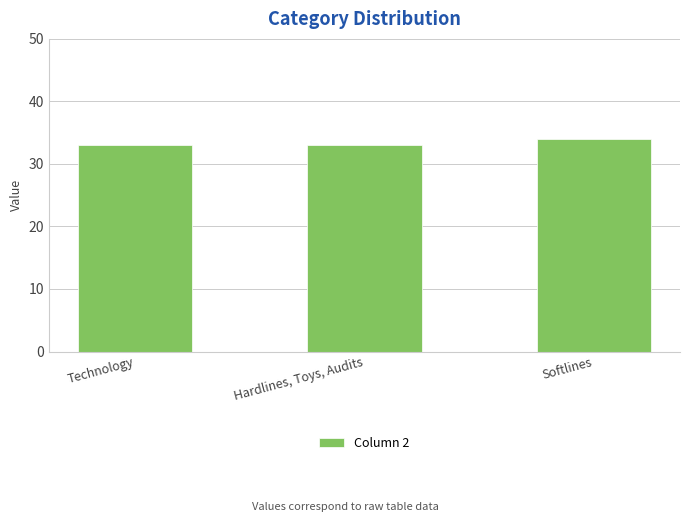

Reading left to right, transcribe all the data shown in this chart.

33	33	34